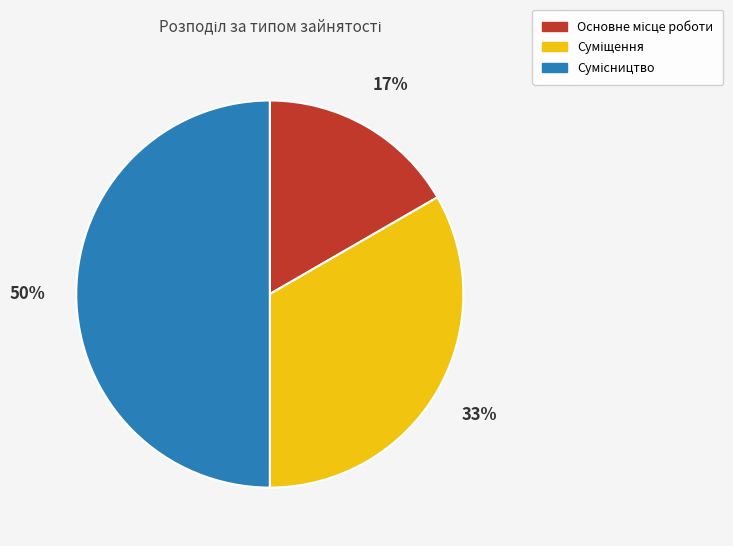

To the nearest percent, what is the difference between the largest and smallest slice percentages?

33%